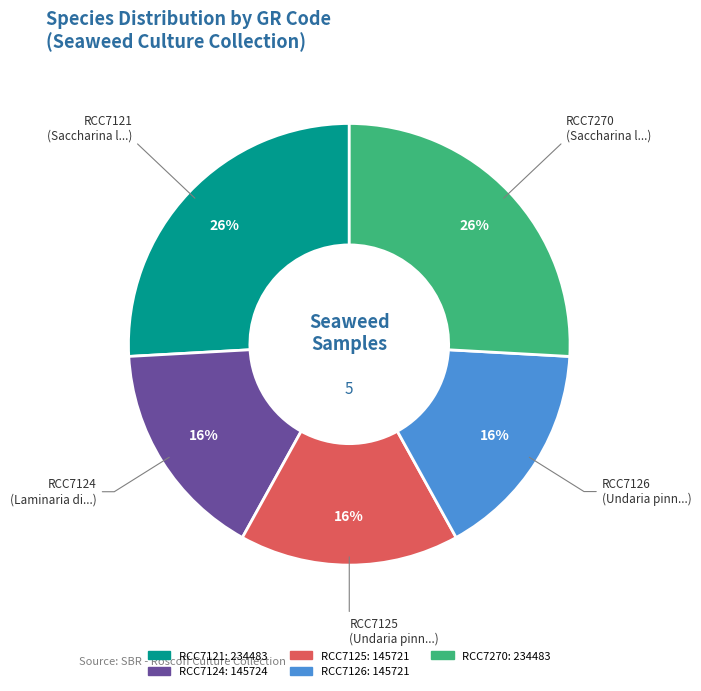

To the nearest percent, what is the combined percentage of RCC7121 and RCC7124?

42%